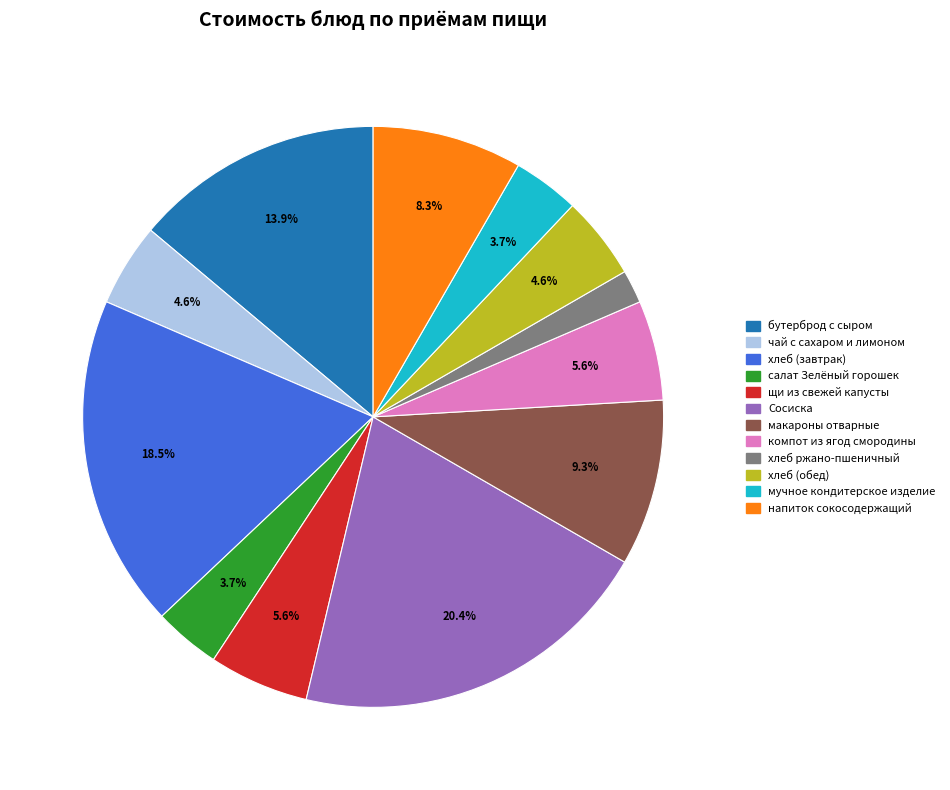

What percentage is NOT represented by хлеб (завтрак)?

81.5%